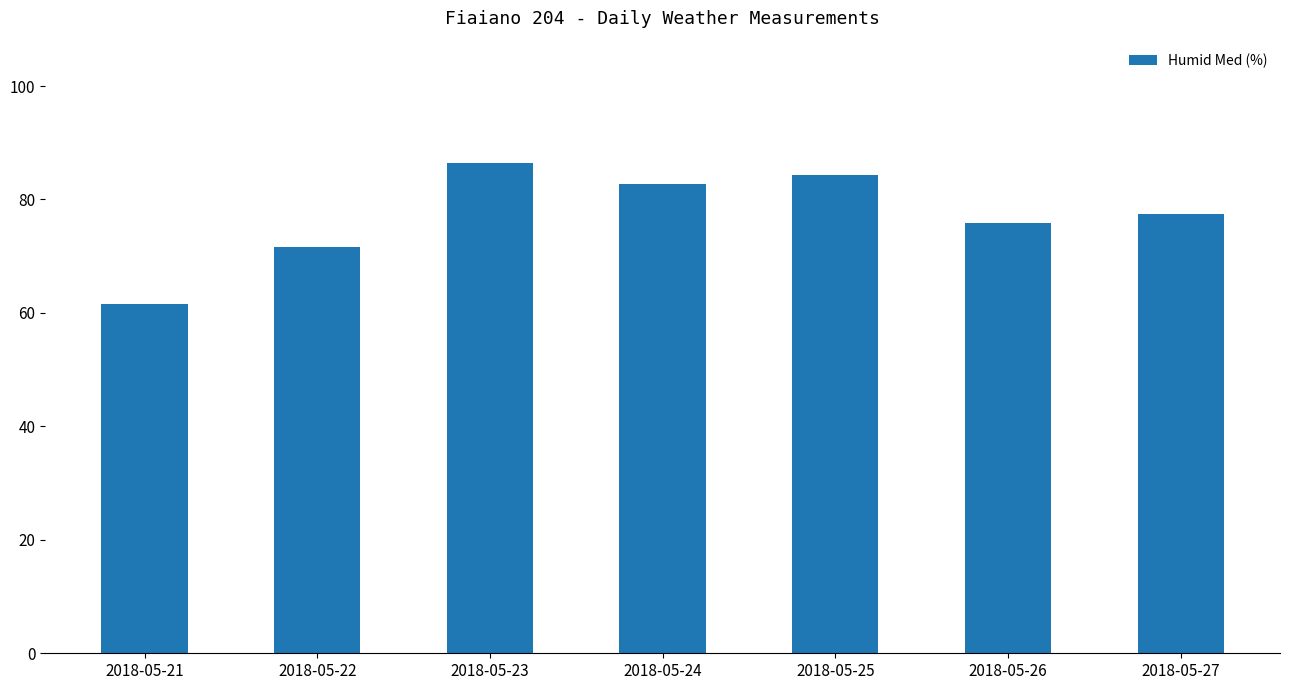

Rank the categories by value from lowest to highest.

2018-05-21, 2018-05-22, 2018-05-26, 2018-05-27, 2018-05-24, 2018-05-25, 2018-05-23